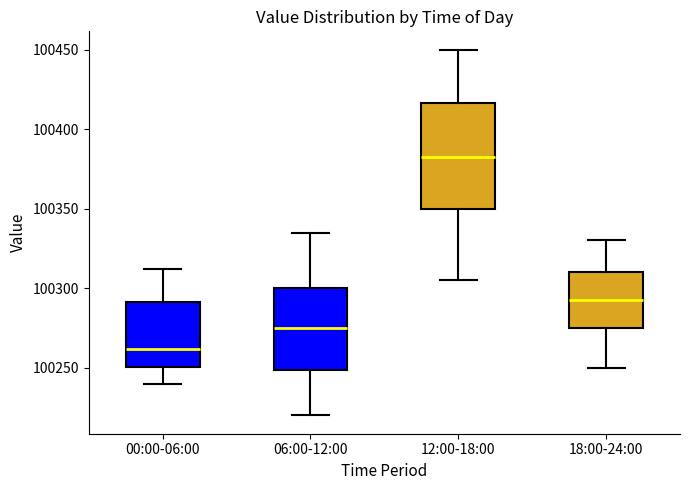

Reading left to right, read every box against the y-axis: the position of its median line, the range the box covers, and the ends of its whiskers. The values are not printed on the chart, so give them approximately, as read against the axis.

00:00-06:00: median 100260, box 100250 to 100290, whiskers 100240 to 100310
06:00-12:00: median 100275, box 100250 to 100300, whiskers 100220 to 100335
12:00-18:00: median 100385, box 100350 to 100415, whiskers 100305 to 100450
18:00-24:00: median 100295, box 100275 to 100310, whiskers 100250 to 100330